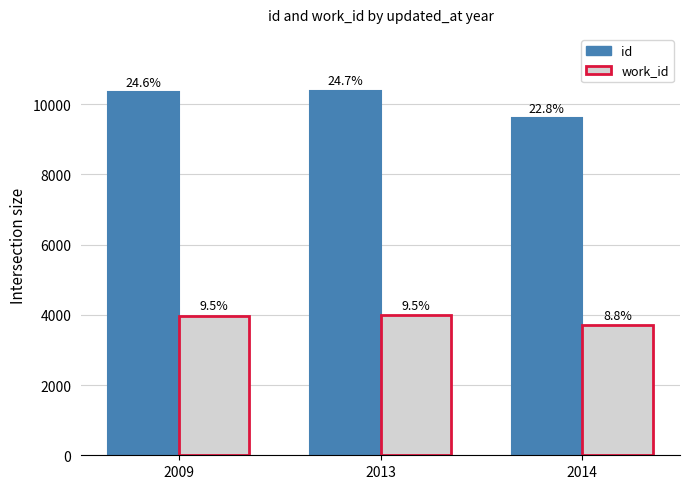

How many bars are there in each group?

2